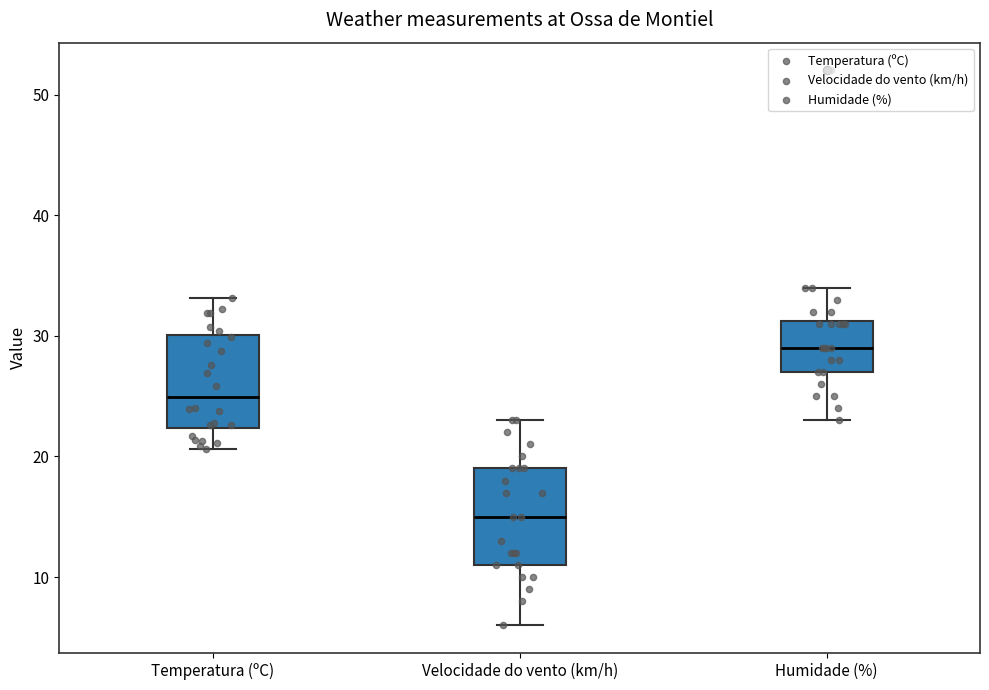

Reading left to right, read every box against the y-axis: the position of its median line, the range the box covers, and the ends of its whiskers. The values are not printed on the chart, so give them approximately, as read against the axis.

Temperatura (ºC): median 25, box 22 to 30, whiskers 21 to 33
Velocidade do vento (km/h): median 15, box 11 to 19, whiskers 6 to 23
Humidade (%): median 29, box 27 to 31, whiskers 23 to 34